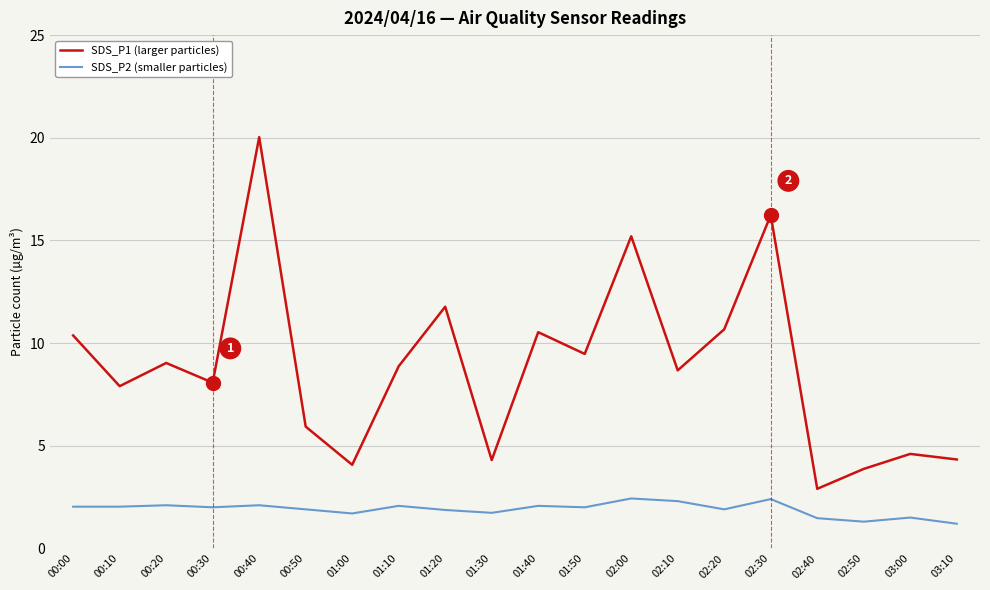

At which category does SDS_P1 (larger particles) reach its first local valley?

00:10